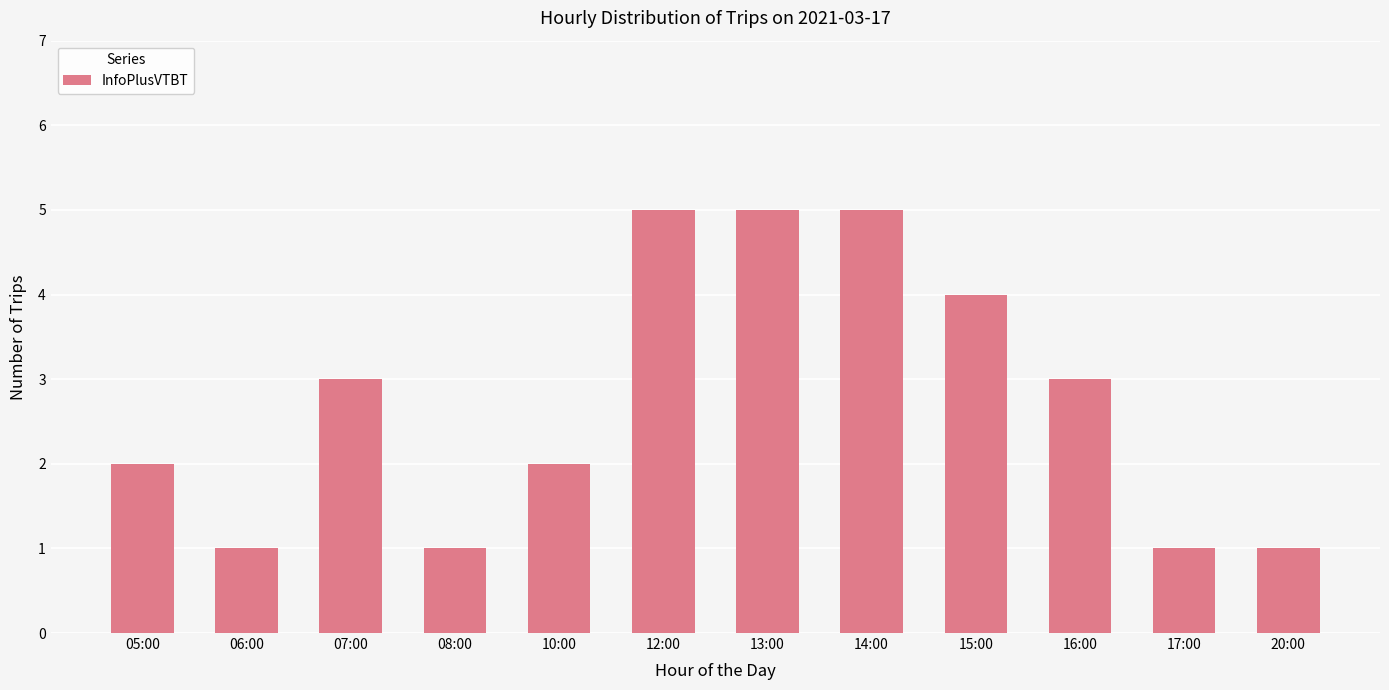

What is the value of the 12th bar from the left?

1